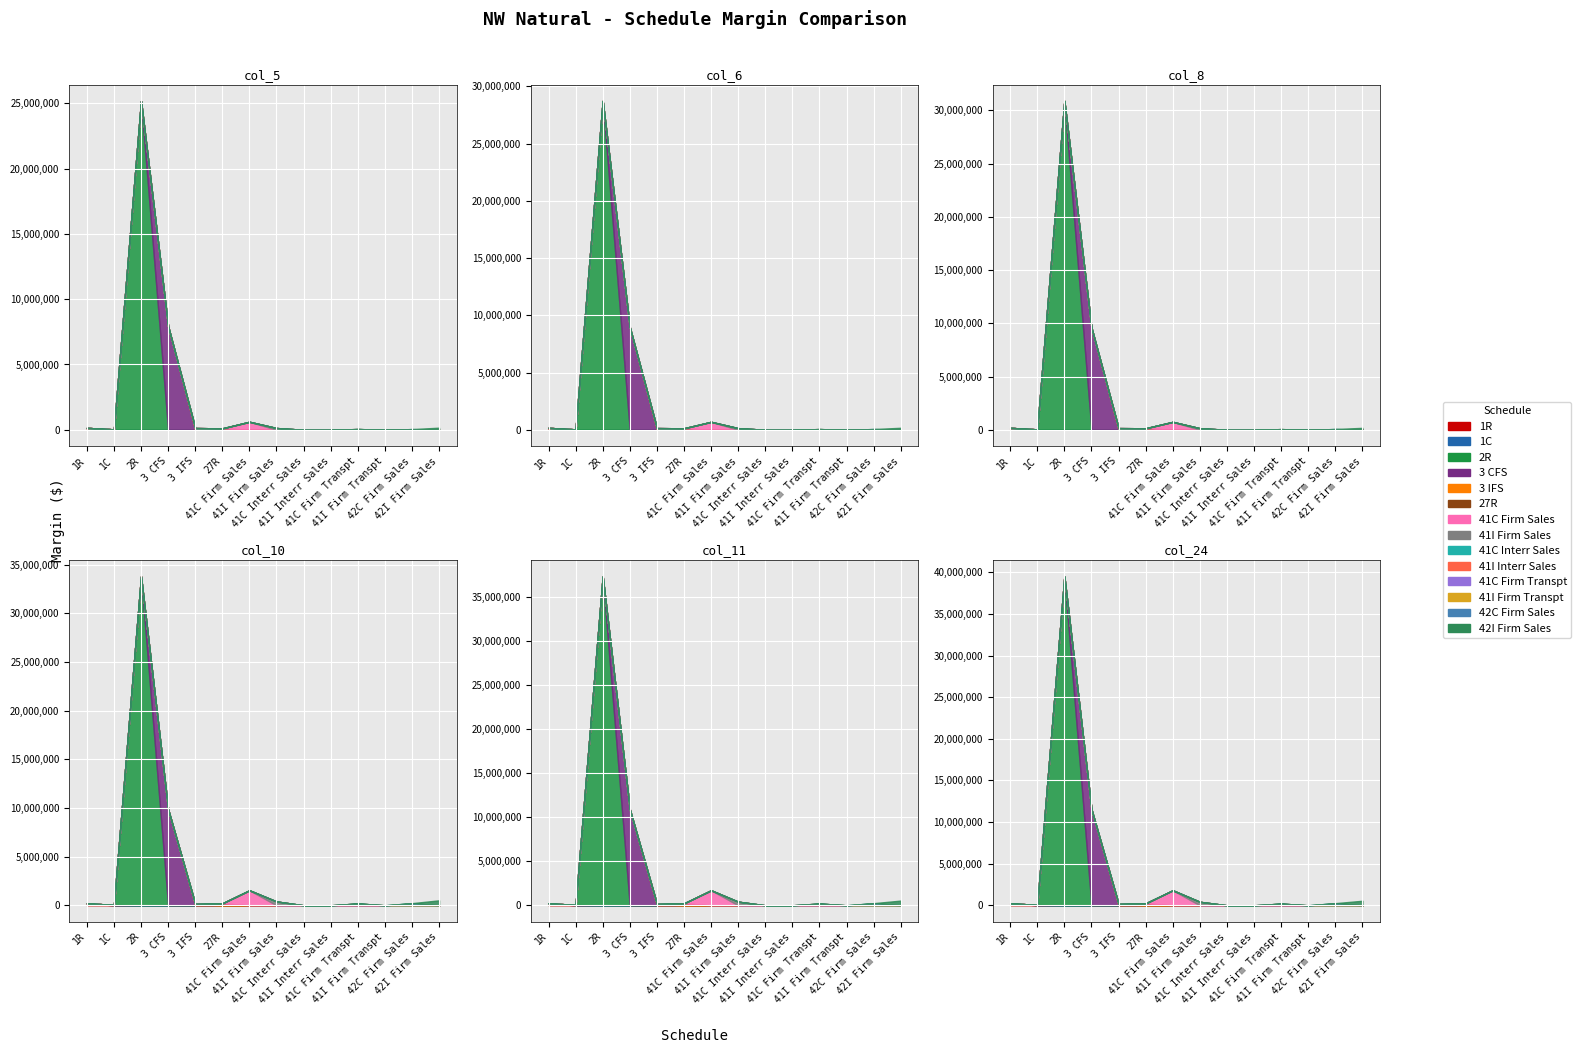

True or false: col_8 (Margin Y2) has a value of 2984217 at 3 CFS.

False